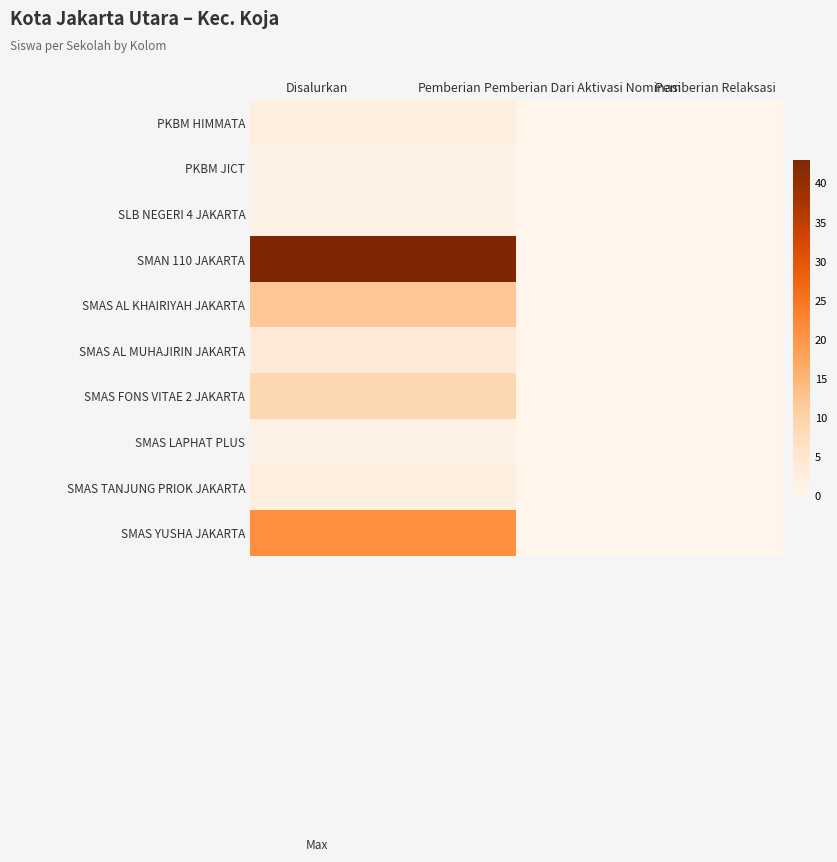

Reading right to left, transcribe all the data shown in this chart.

PKBM HIMMATA: Pemberian Relaksasi=0	Pemberian Dari Aktivasi Nominasi=0	Pemberian=2	Disalurkan=2
PKBM JICT: Pemberian Relaksasi=0	Pemberian Dari Aktivasi Nominasi=0	Pemberian=1	Disalurkan=1
SLB NEGERI 4 JAKARTA: Pemberian Relaksasi=0	Pemberian Dari Aktivasi Nominasi=0	Pemberian=1	Disalurkan=1
SMAN 110 JAKARTA: Pemberian Relaksasi=0	Pemberian Dari Aktivasi Nominasi=0	Pemberian=43	Disalurkan=43
SMAS AL KHAIRIYAH JAKARTA: Pemberian Relaksasi=0	Pemberian Dari Aktivasi Nominasi=0	Pemberian=12	Disalurkan=12
SMAS AL MUHAJIRIN JAKARTA: Pemberian Relaksasi=0	Pemberian Dari Aktivasi Nominasi=0	Pemberian=4	Disalurkan=4
SMAS FONS VITAE 2 JAKARTA: Pemberian Relaksasi=0	Pemberian Dari Aktivasi Nominasi=0	Pemberian=9	Disalurkan=9
SMAS LAPHAT PLUS: Pemberian Relaksasi=0	Pemberian Dari Aktivasi Nominasi=0	Pemberian=1	Disalurkan=1
SMAS TANJUNG PRIOK JAKARTA: Pemberian Relaksasi=0	Pemberian Dari Aktivasi Nominasi=0	Pemberian=2	Disalurkan=2
SMAS YUSHA JAKARTA: Pemberian Relaksasi=0	Pemberian Dari Aktivasi Nominasi=0	Pemberian=21	Disalurkan=21